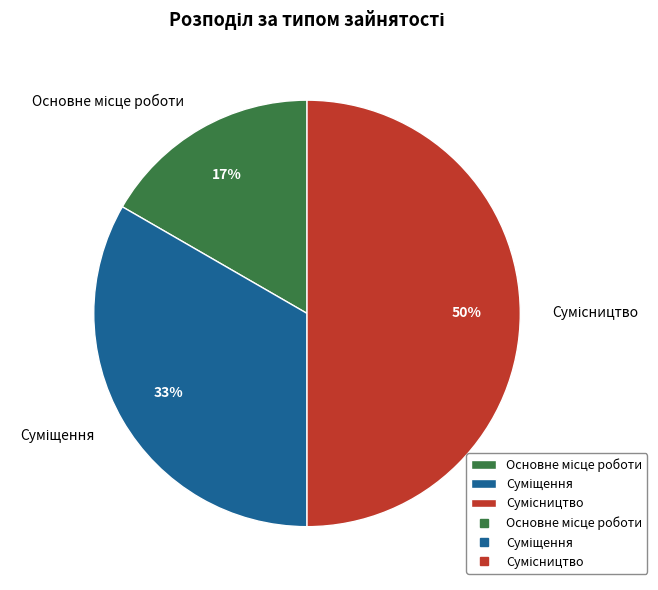

How much of the chart is everything except Сумісництво?

50.0%